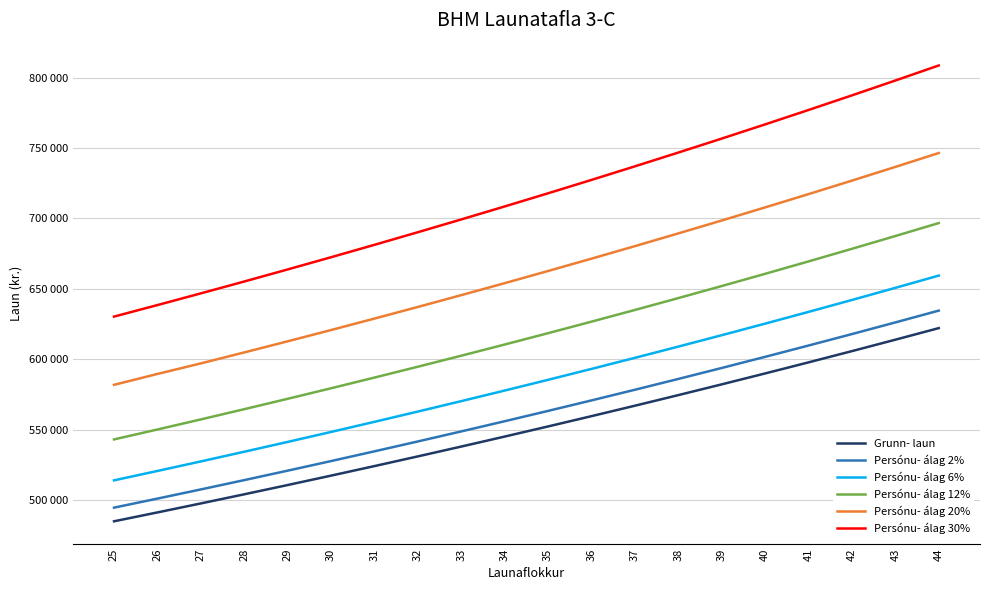

Which series changed the most between 34 and 36?

Persónu- álag 30%